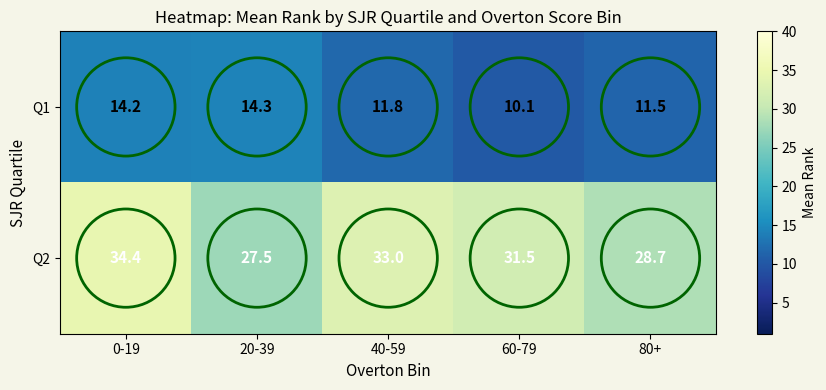

At which label is Q2 closest to 30?

80+